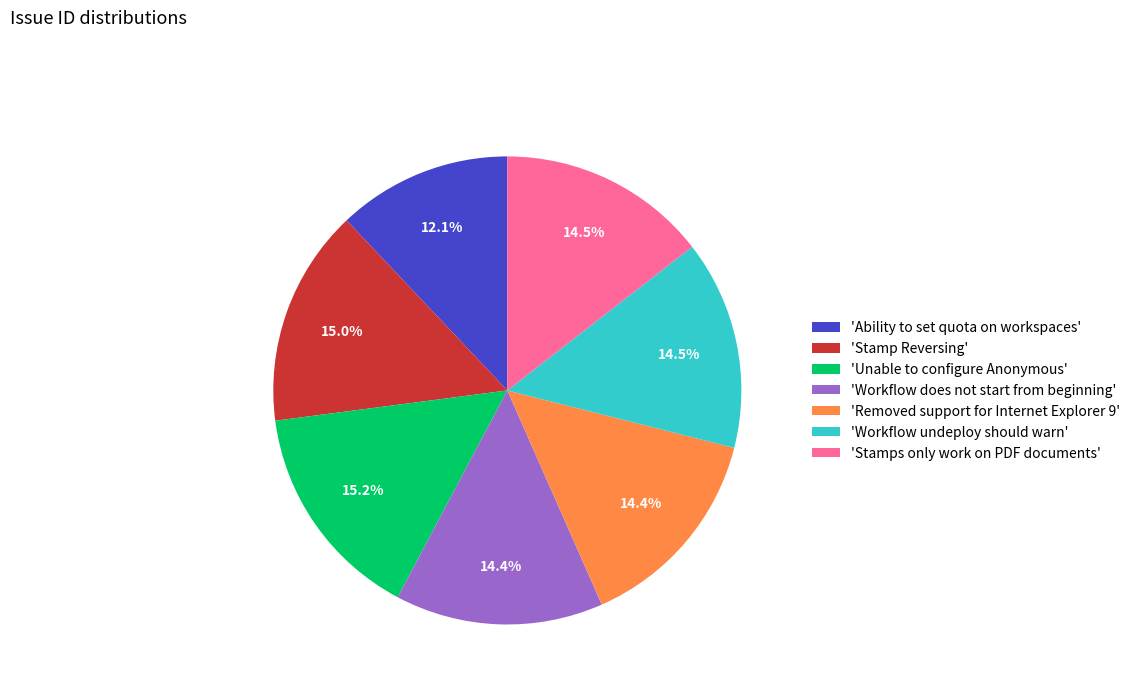

Which category has the smallest portion of the pie?

'Ability to set quota on workspaces'